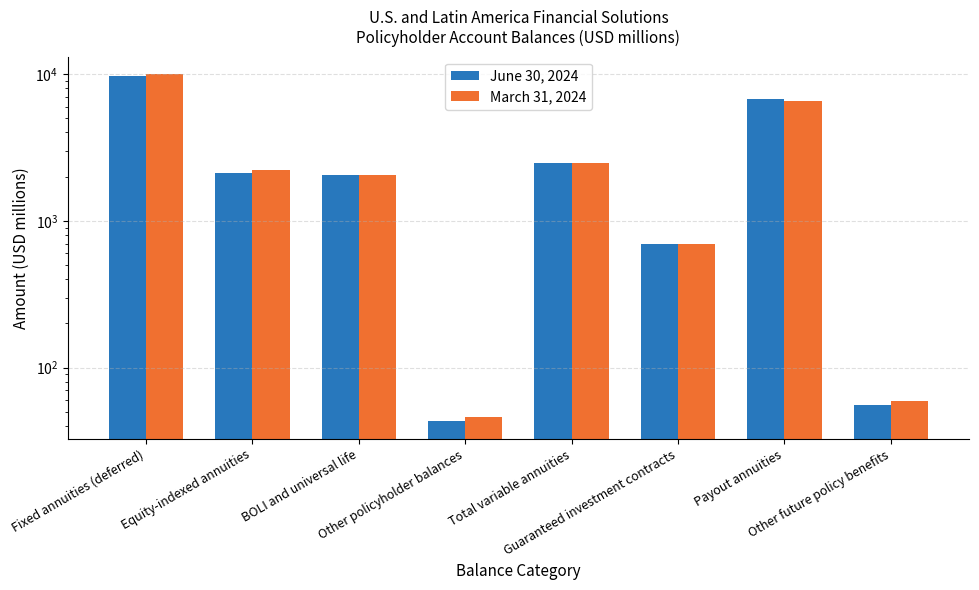

What is the label of the 5th bar from the right?

Other policyholder balances